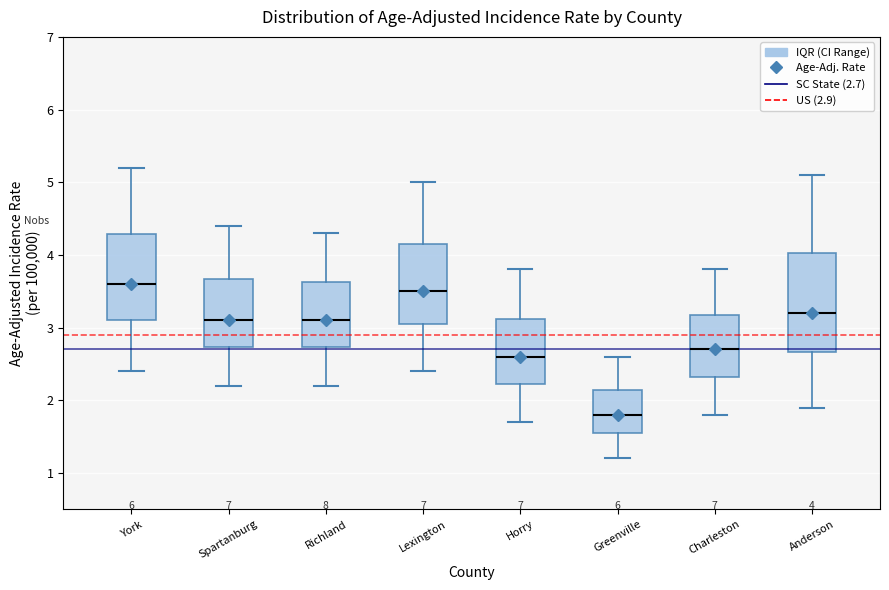

Which box is the tallest, from its lower edge to its upper edge?

Anderson